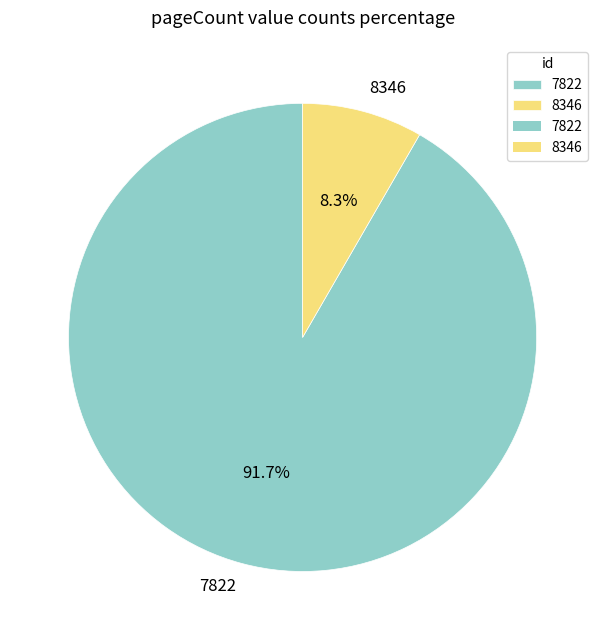

How many segments does this pie chart have?

2